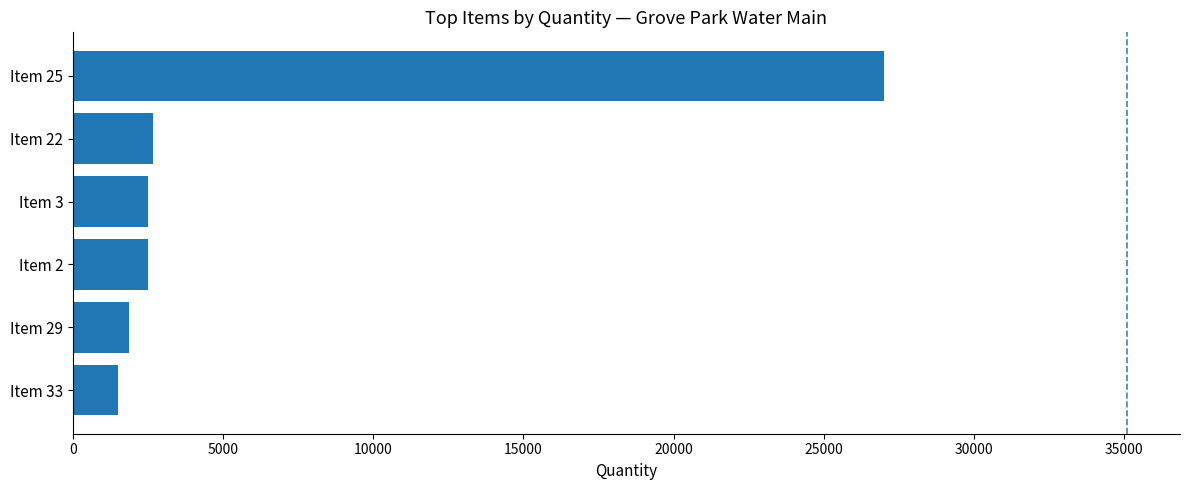

What is the maximum value shown in the chart?

27000